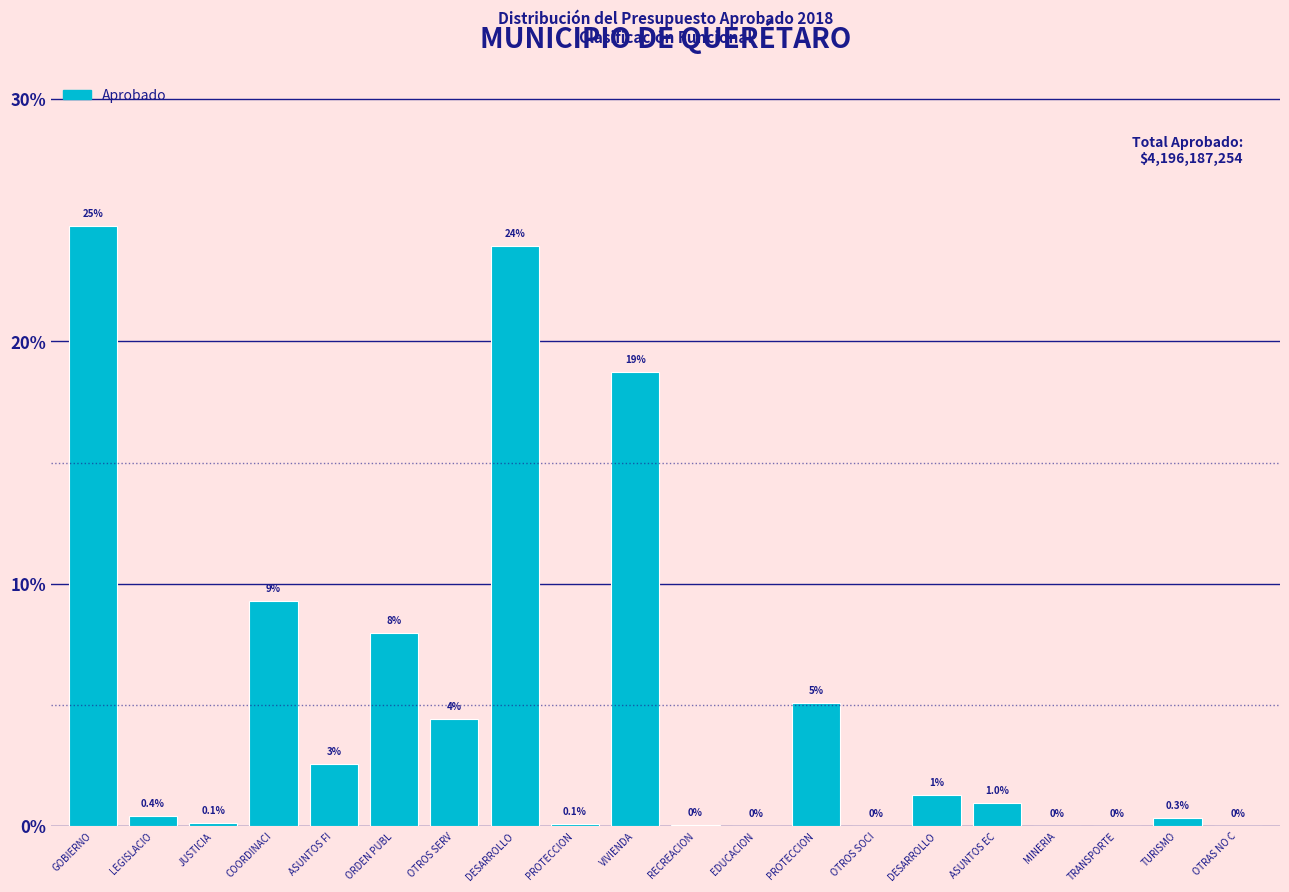

Are the bars horizontal?

No